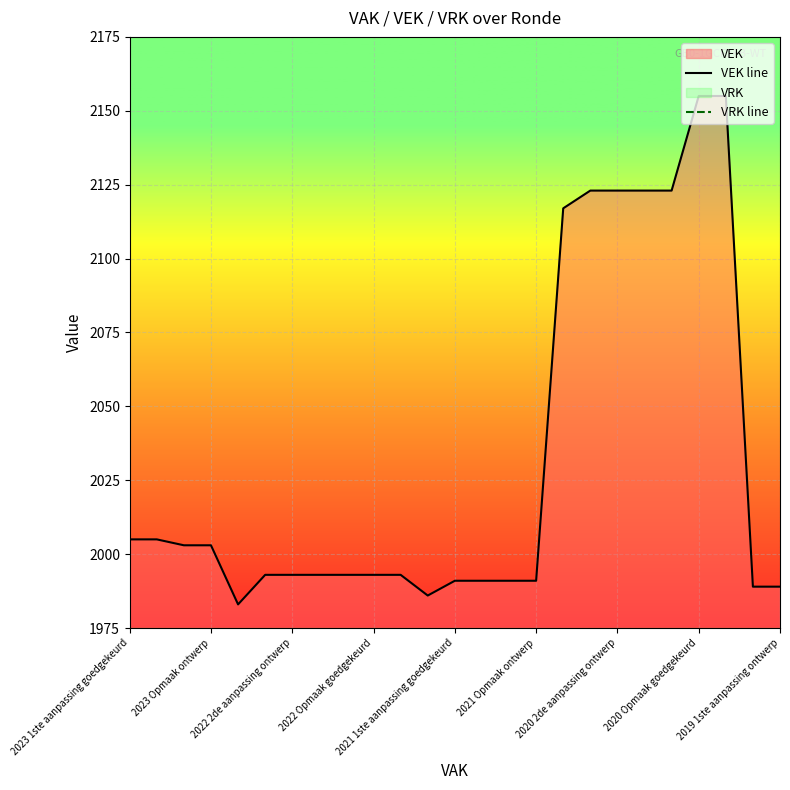

Where is VRK line nearest to the value 0?

2023 1ste aanpassing goedgekeurd